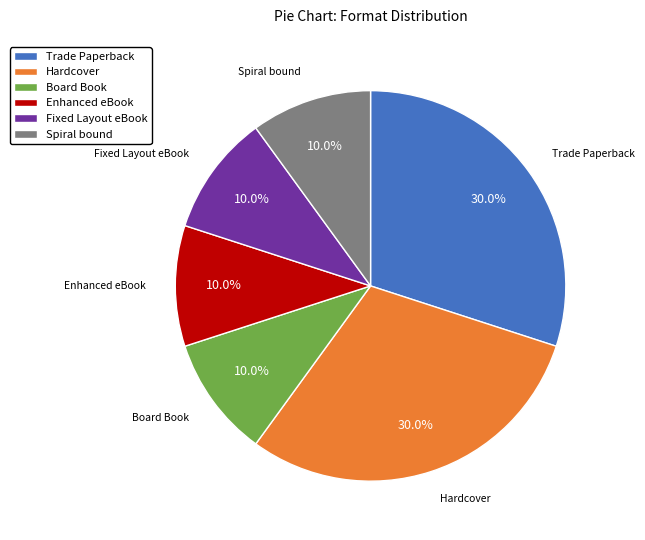

Does Spiral bound represent more than half of the total?

No